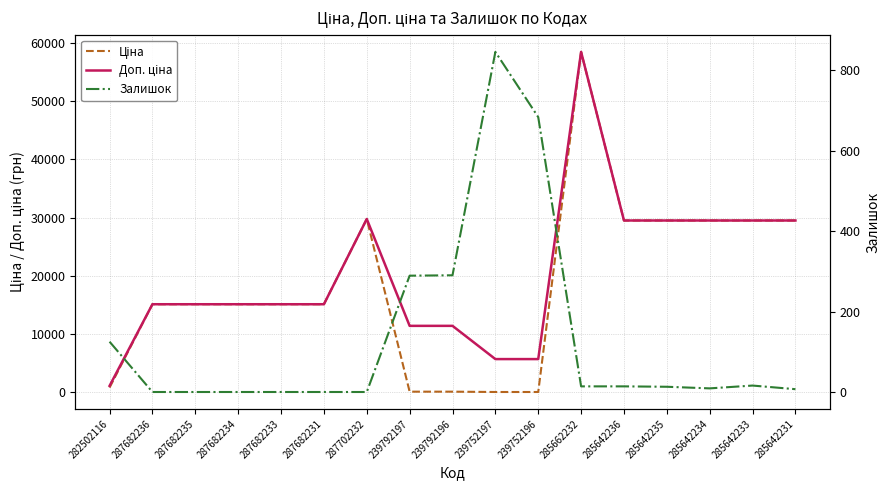

What is the difference between the highest and lowest values at 287682235?

15120.0